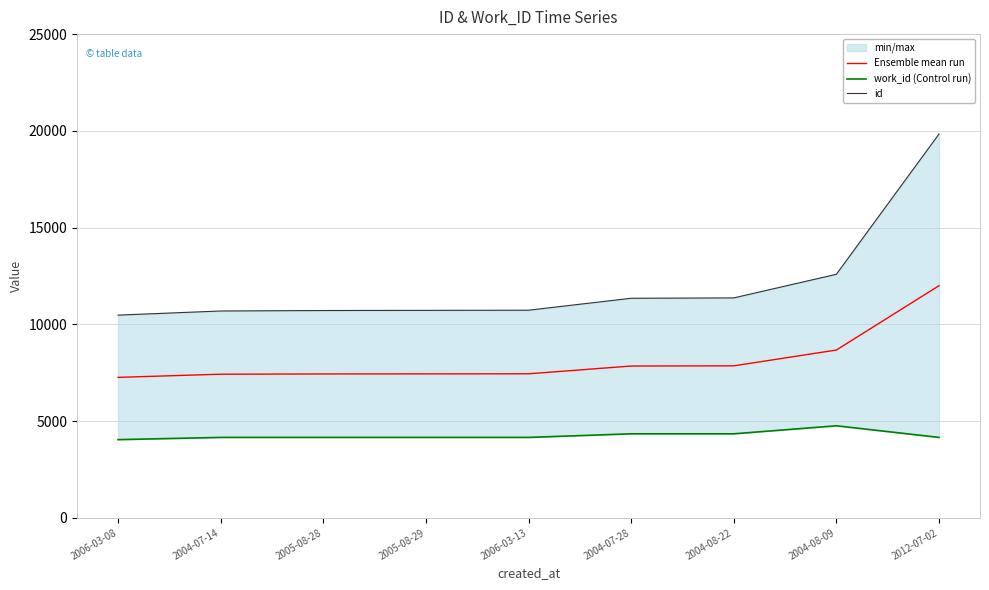

At which category is the sum across all series the highest?

2012-07-02